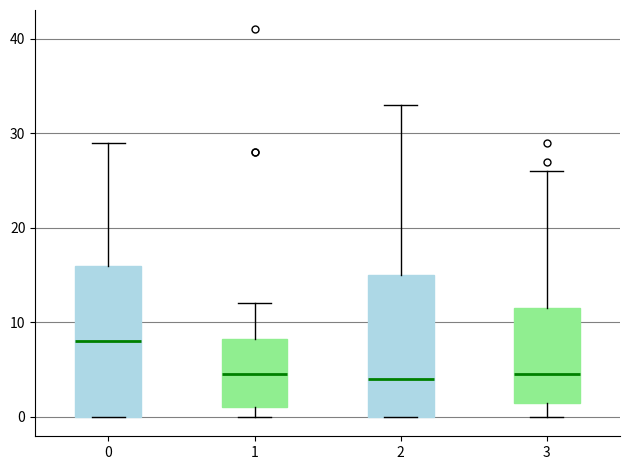

Where is the lower edge of the box at x = 0 on the y-axis? The values are not printed on the chart, so give them approximately, as read against the axis.

0